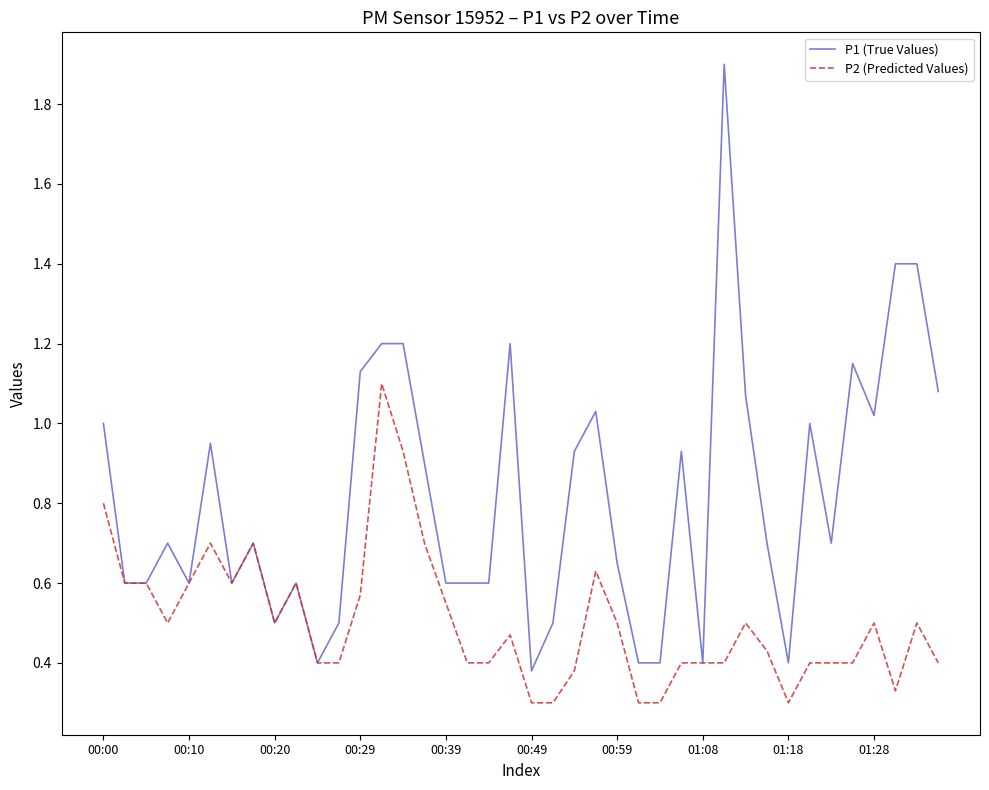

How many distinct data groups are displayed?

2